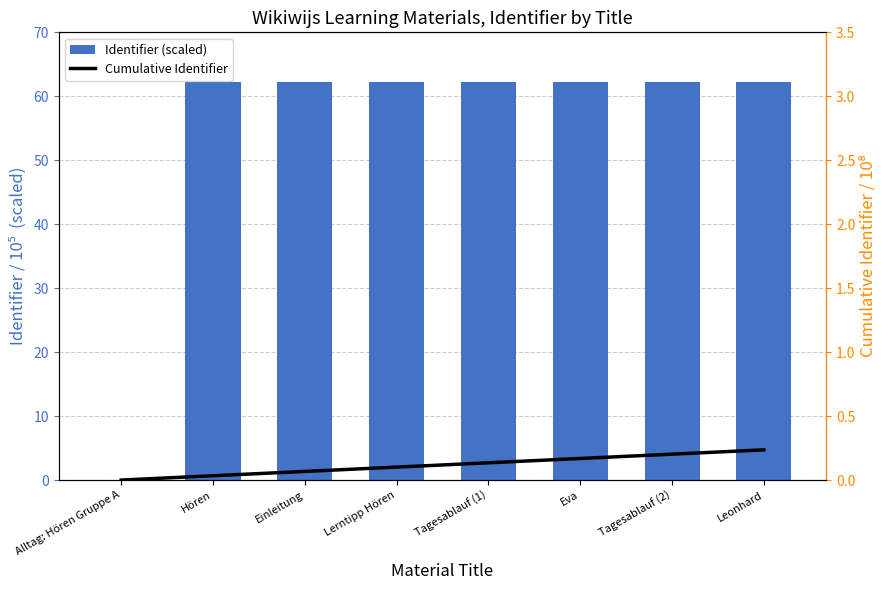

How many values in the Cumulative Identifier series exceed 0?

7